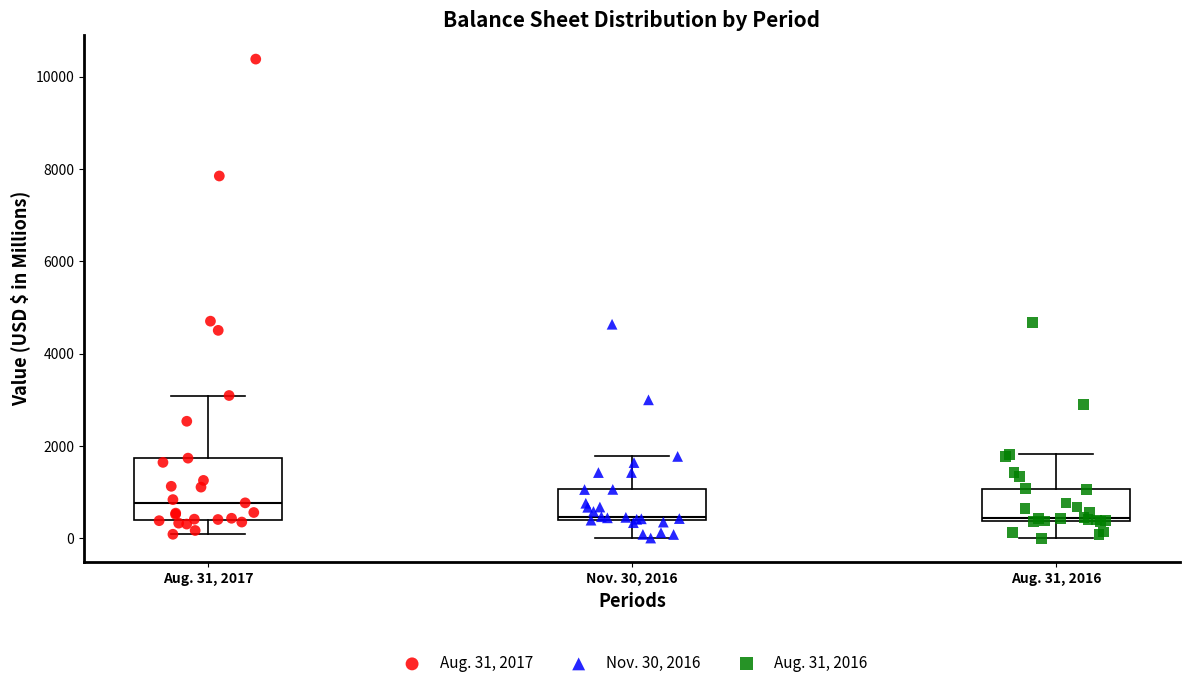

Which box is the tallest, from its lower edge to its upper edge?

Aug. 31, 2017